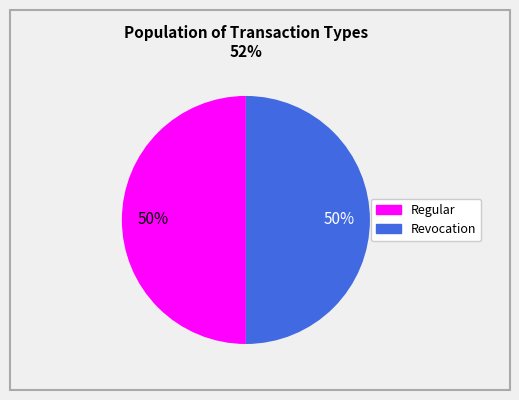

The Revocation slice represents 1% of the pie. True or false?

False